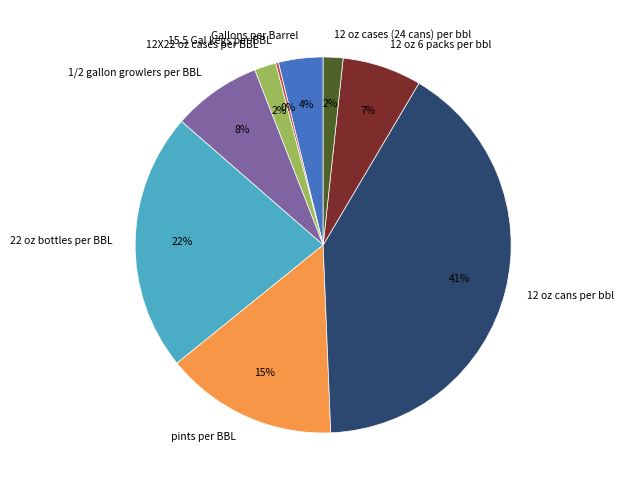

Is there any slice that represents more than half of the pie?

No